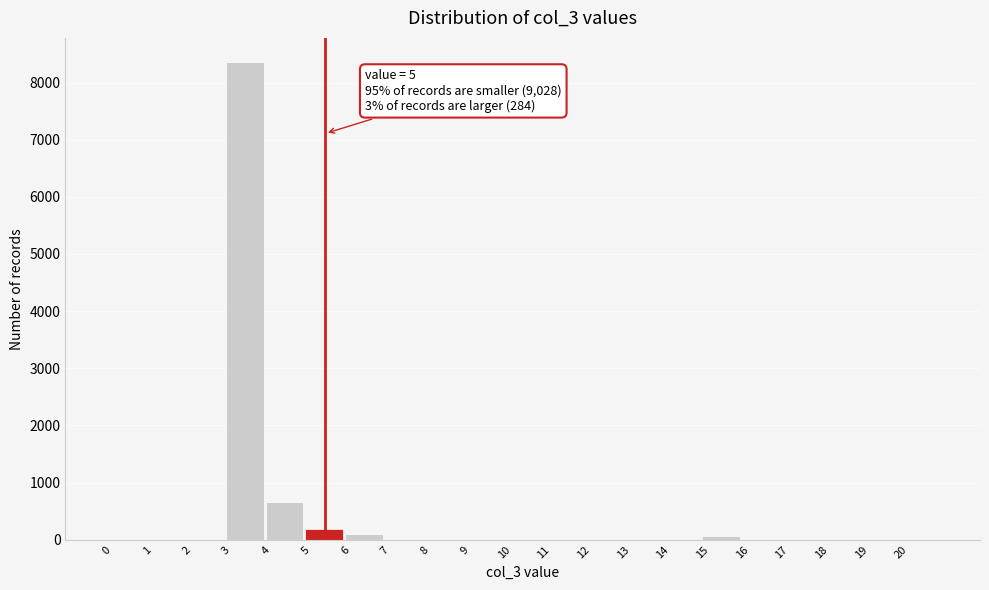

Which range on the x-axis has the tallest bar?

3 to 4